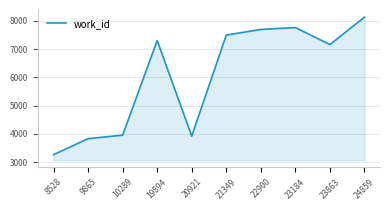

At which category does the chart reach its minimum across all series?

8528